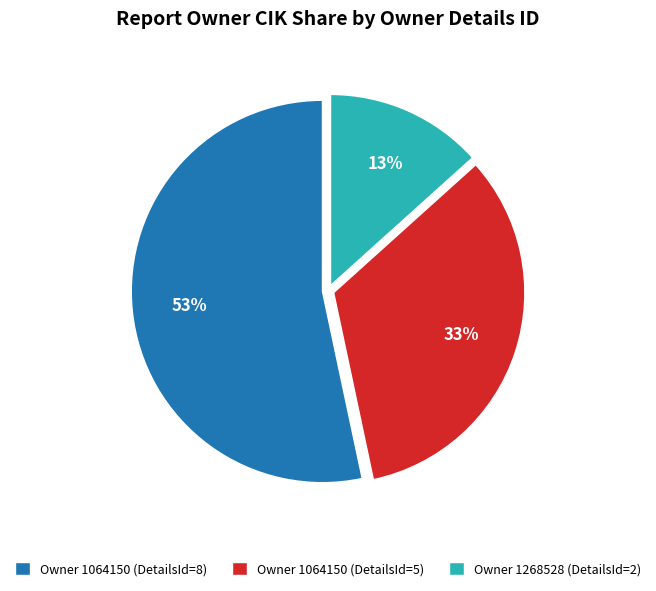

Do Owner 1064150 (DetailsId=5) and Owner 1268528 (DetailsId=2) together represent more than half of the pie?

No